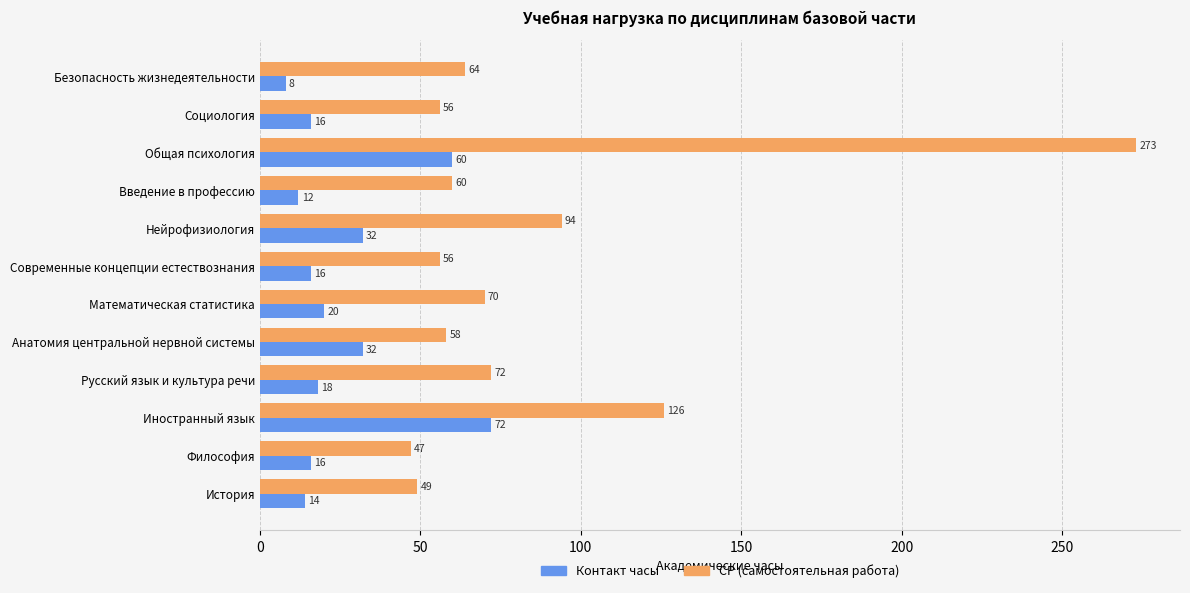

What value does the СР (самостоятельная работа) series have at Иностранный язык, to the nearest 5?

125